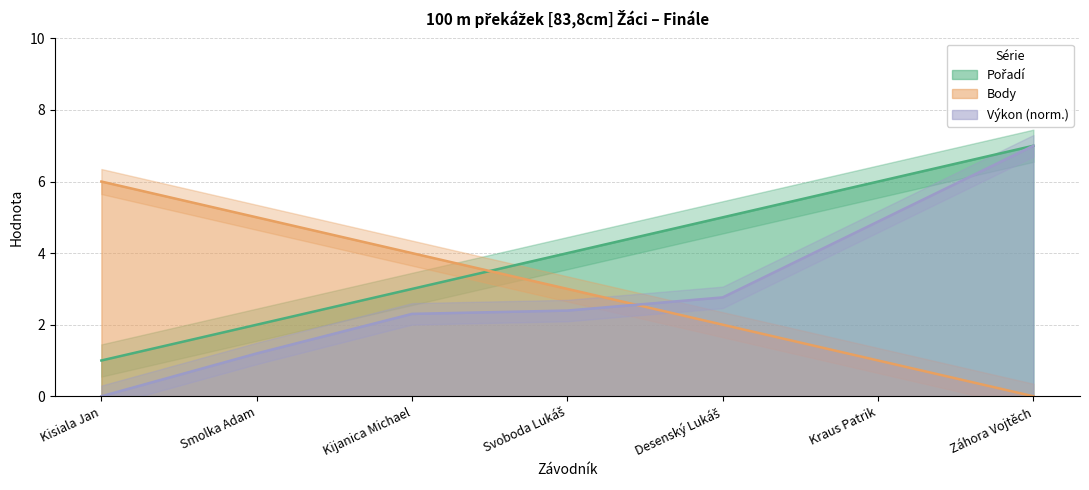

True or false: Pořadí has a value of 4.0 at Svoboda Lukáš.

True